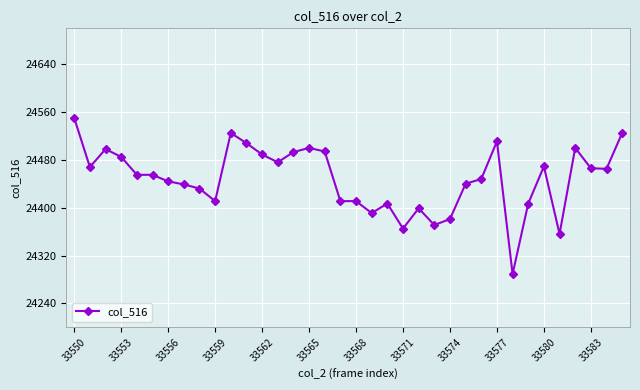

What is the minimum value shown in the chart?

24289